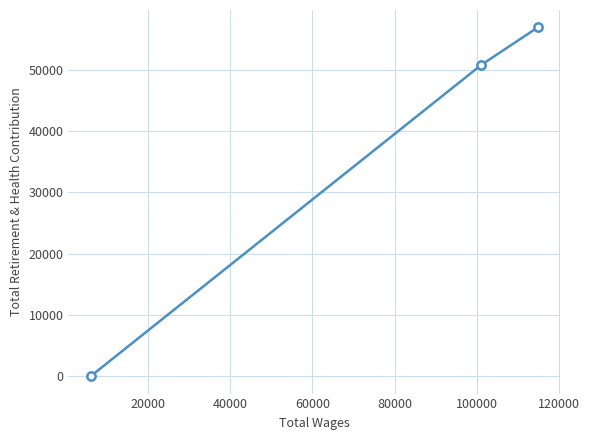

What is the greatest value displayed?

56876